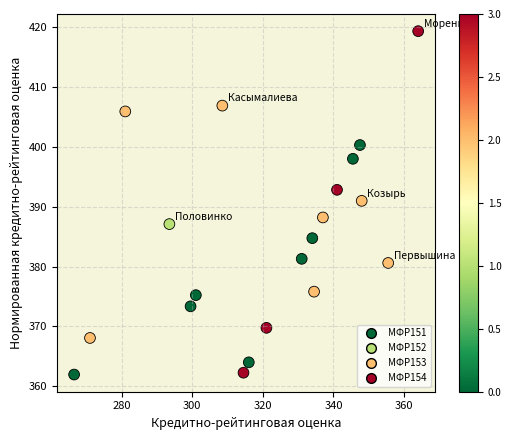

What is the range of Y values (max minus min)?

57.3